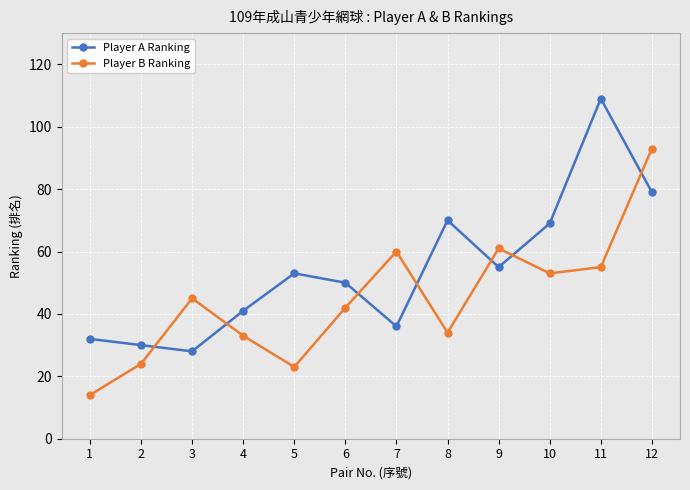

Which series has the largest total across all categories?

Player A Ranking